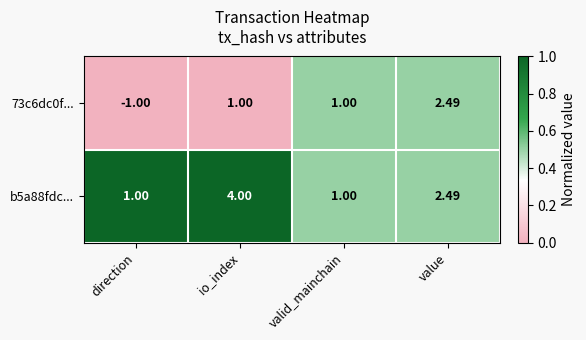

At which label is 73c6dc0f... closest to 0?

direction